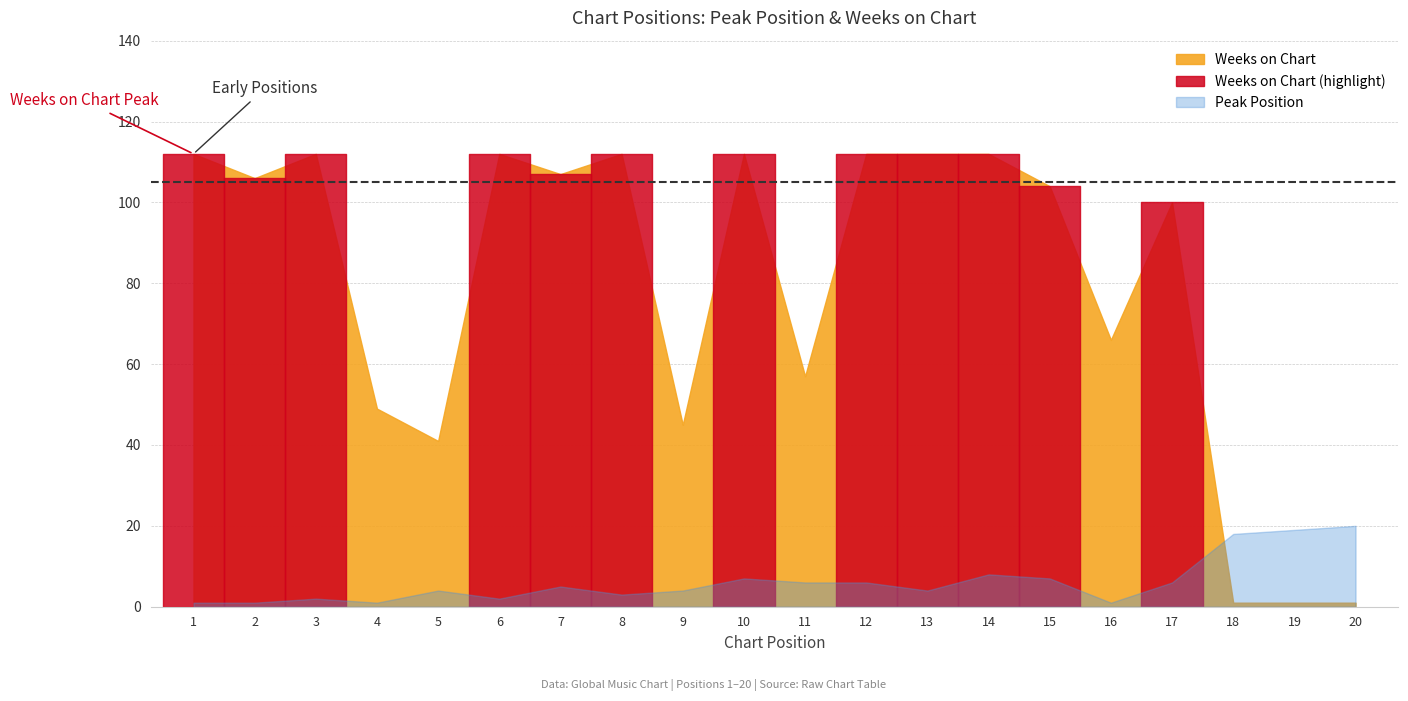

True or false: Weeks on Chart has a value of 49 at 4.

True